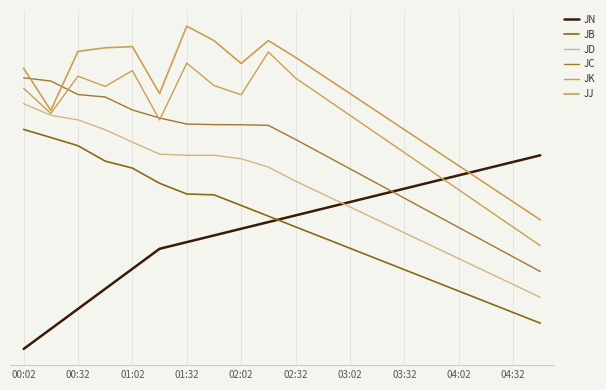

Reading left to right, extract all data points from this chart.

JN: 0.0	6.2	12.4	18.6	24.8	31.0	33.1	35.2	37.2	39.3	41.4	43.4	45.5	47.6	49.7	51.7	53.8	55.9	57.9	60.0
JB: 68.0	65.5	63.0	58.2	56.0	51.3	48.0	47.7	44.5	41.1	37.8	34.5	31.2	27.9	24.6	21.3	17.9	14.6	11.3	8.0
JD: 76.0	72.4	71.0	67.9	64.1	60.4	60.0	60.0	58.9	56.4	52.0	48.0	44.0	40.0	36.0	32.0	28.0	24.0	20.0	16.0
JC: 84.0	83.0	78.8	78.0	74.0	71.5	69.7	69.5	69.5	69.3	64.9	60.4	55.8	51.3	46.7	42.2	37.6	33.1	28.5	24.0
JK: 80.8	73.0	84.5	81.3	86.2	70.9	88.5	81.6	78.7	92.0	83.9	78.2	72.4	66.6	60.8	55.1	49.3	43.5	37.8	32.0
JJ: 87.0	73.9	92.2	93.3	93.7	79.1	100.0	95.5	88.4	95.5	90.3	84.7	79.1	73.5	68.0	62.4	56.8	51.2	45.6	40.0